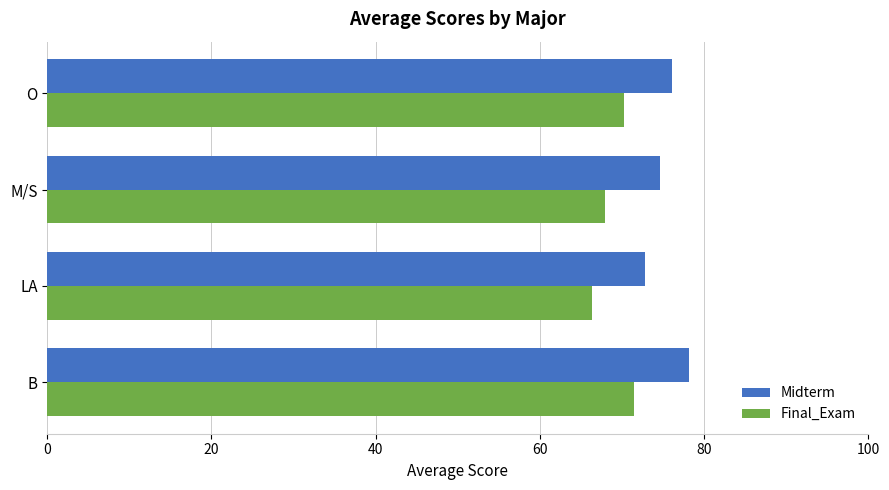

What is the spread (max minus min) of values at M/S?

6.7